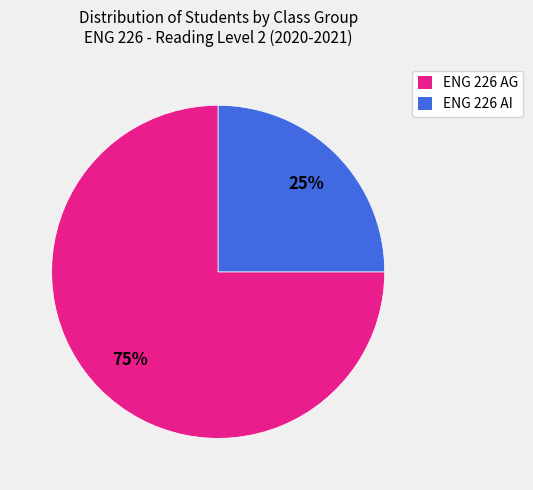

The ENG 226 AG slice represents 62% of the pie. True or false?

False